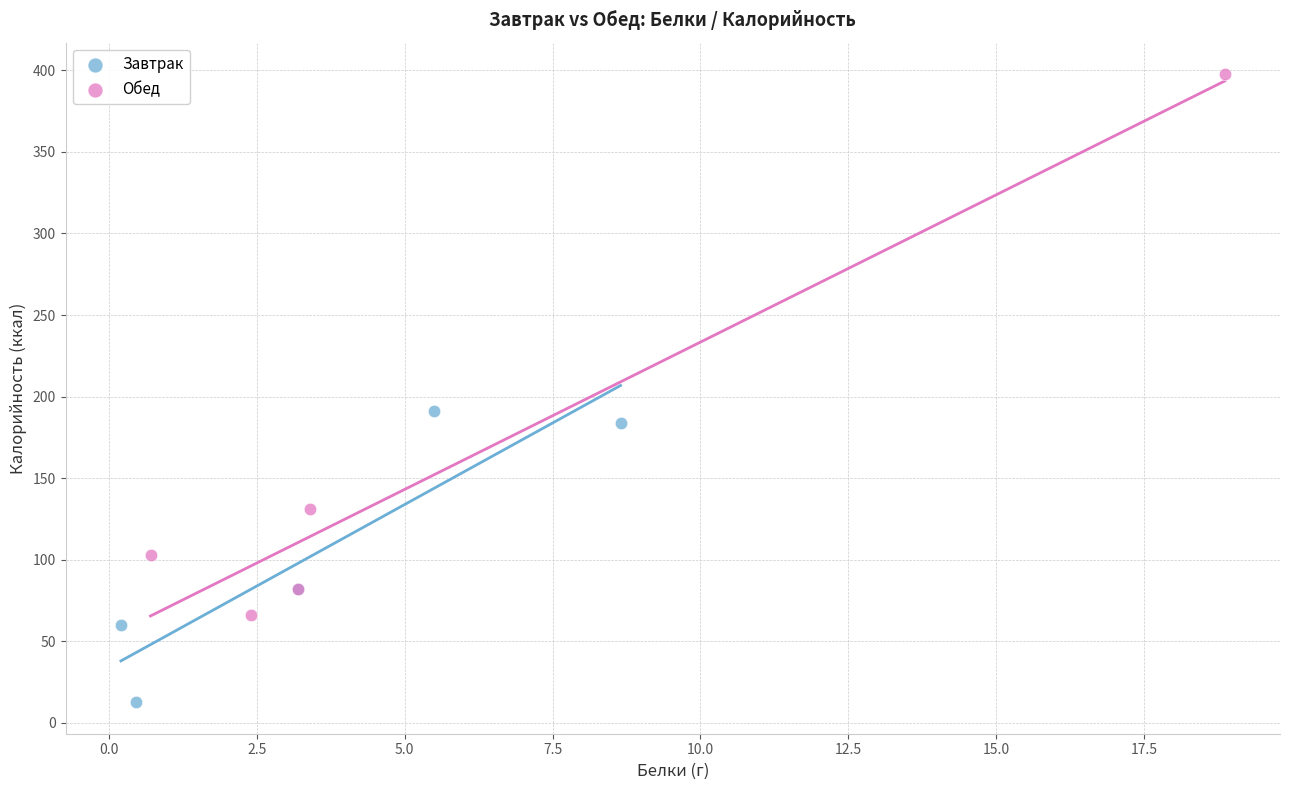

Which series reaches the minimum Y coordinate?

Завтрак